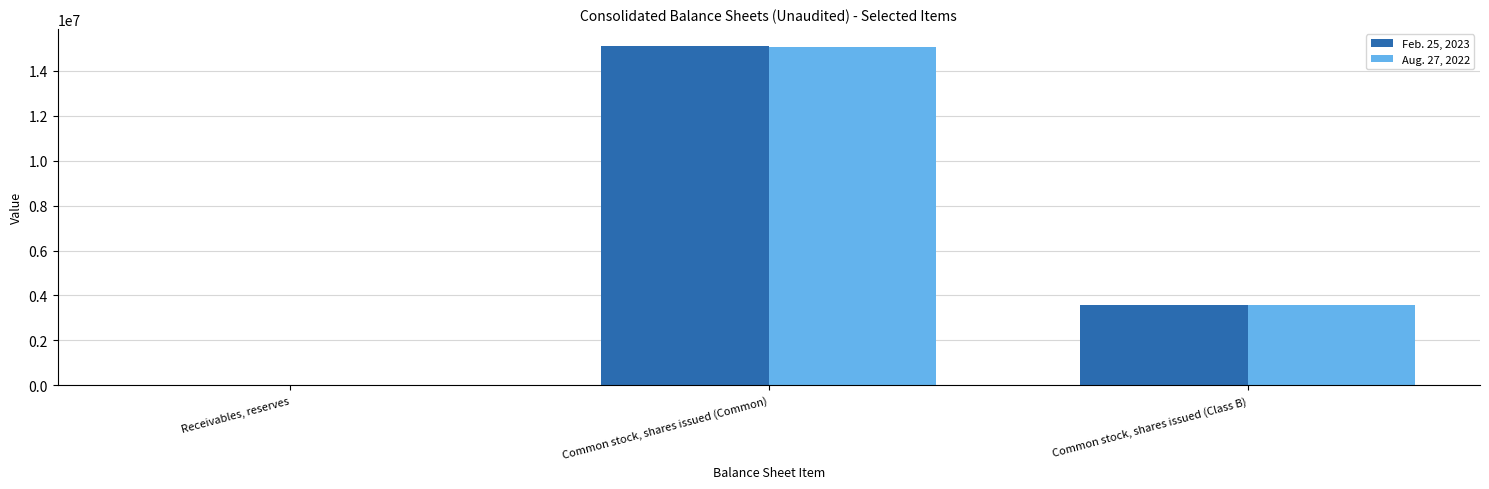

Is it true that Feb. 25, 2023 equals 2241677 at Common stock, shares issued (Class B)?

False